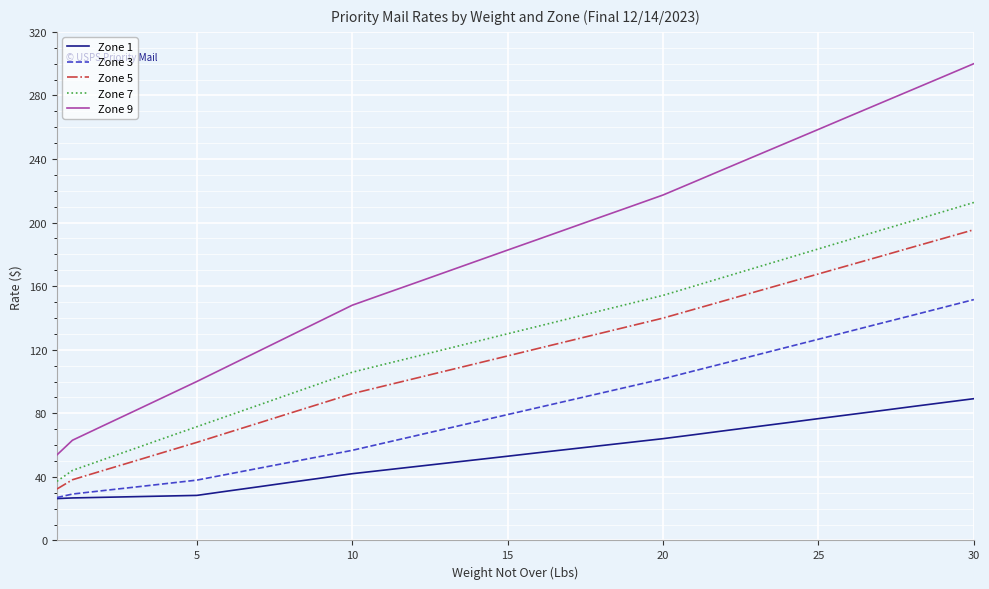

Does the chart display data point markers on the line(s)?

No